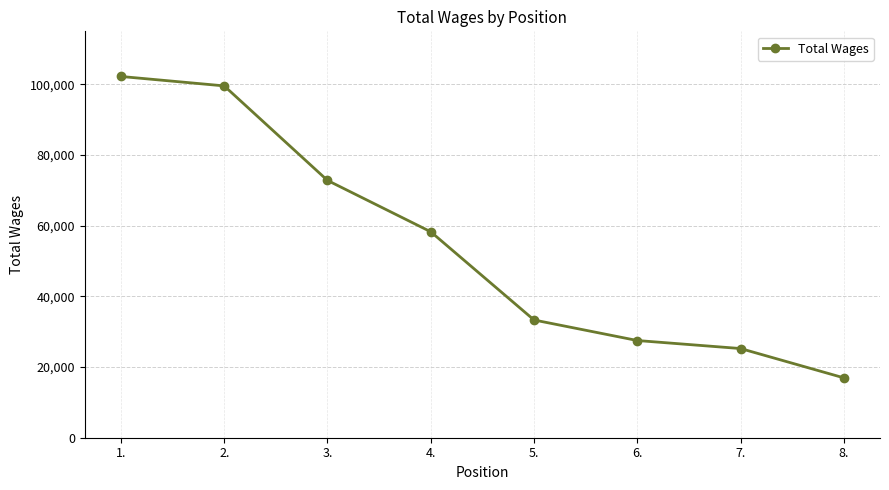

What is the label of the 6th point from the left?

6.